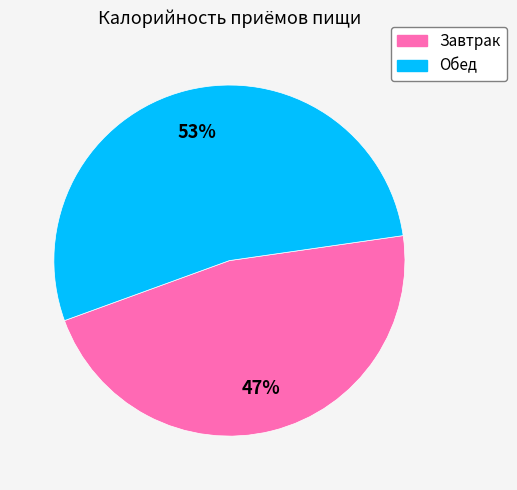

The Завтрак slice represents 55% of the pie. True or false?

False